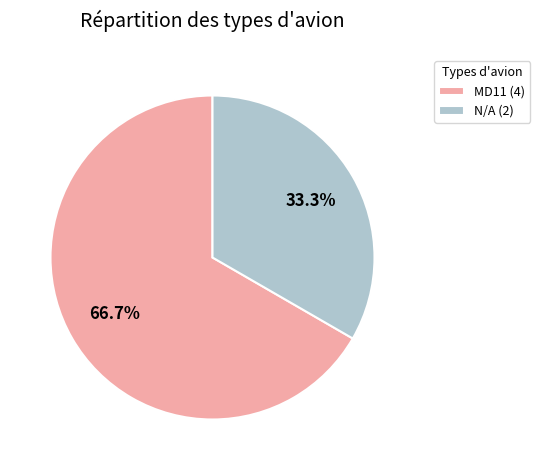

What is the smallest slice in the pie chart?

N/A